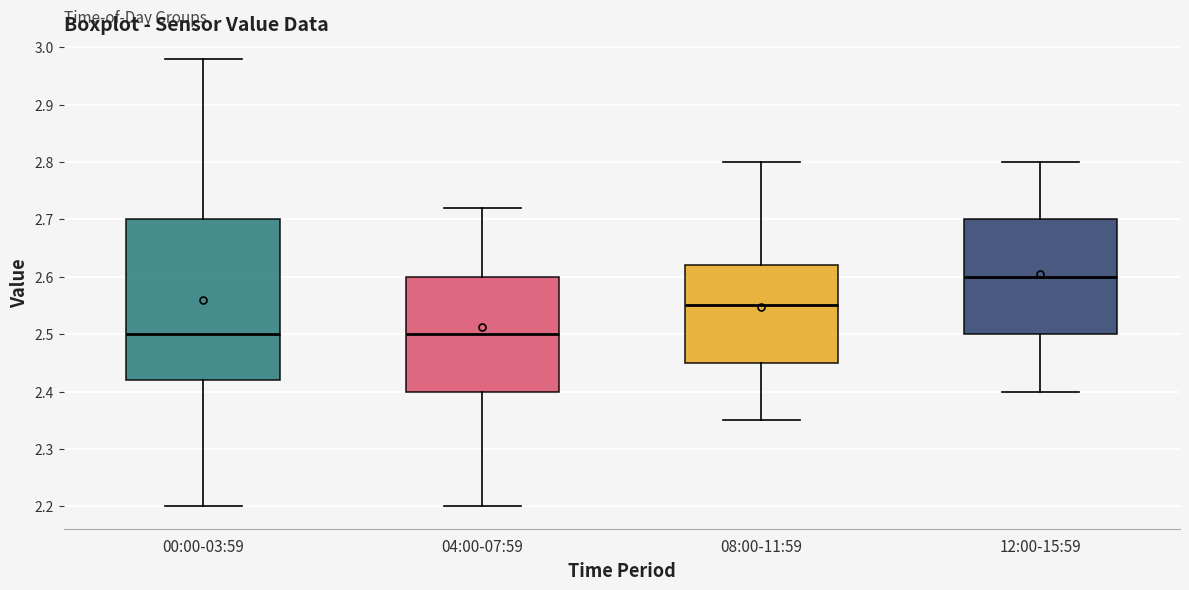

Which box has the highest median line?

12:00-15:59